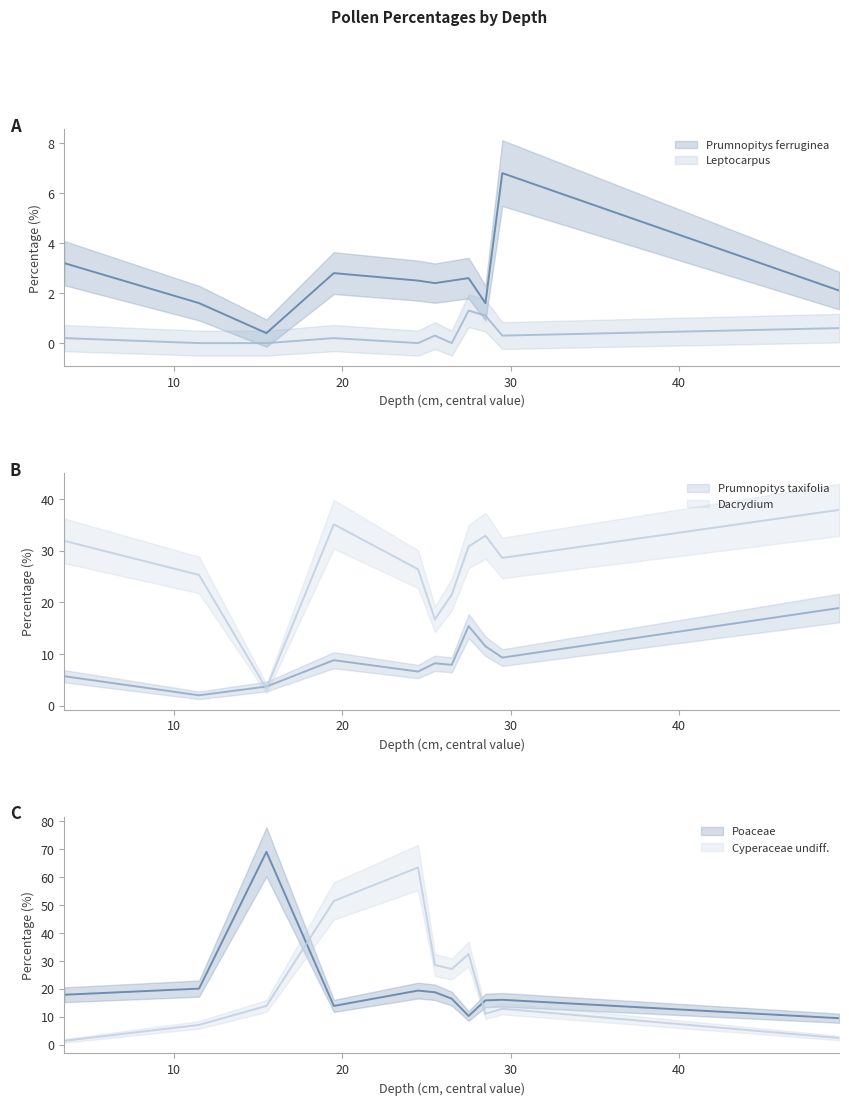

What position from the right is 15.5?

9